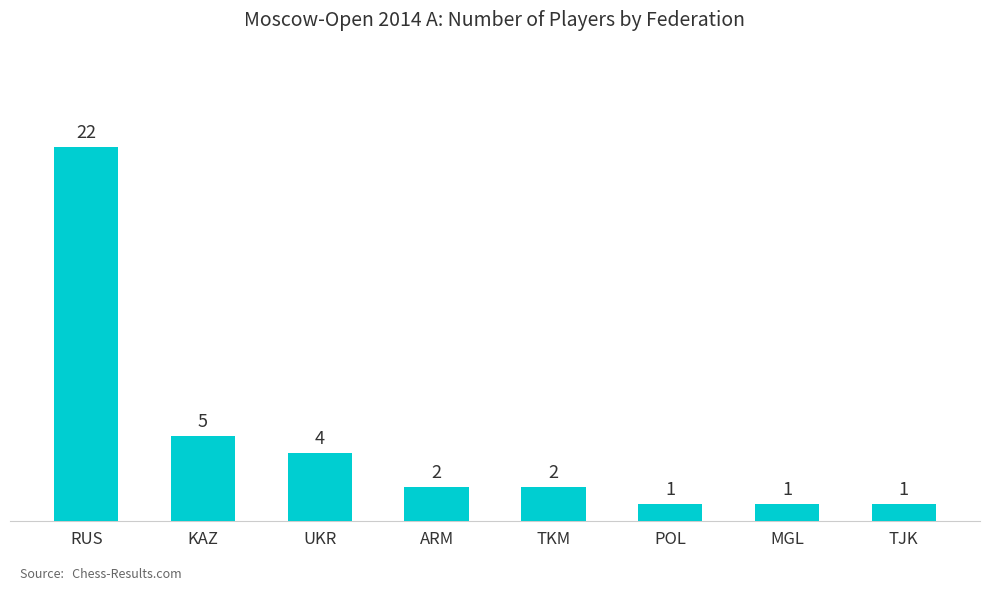

What is the label of the 3rd bar from the right?

POL